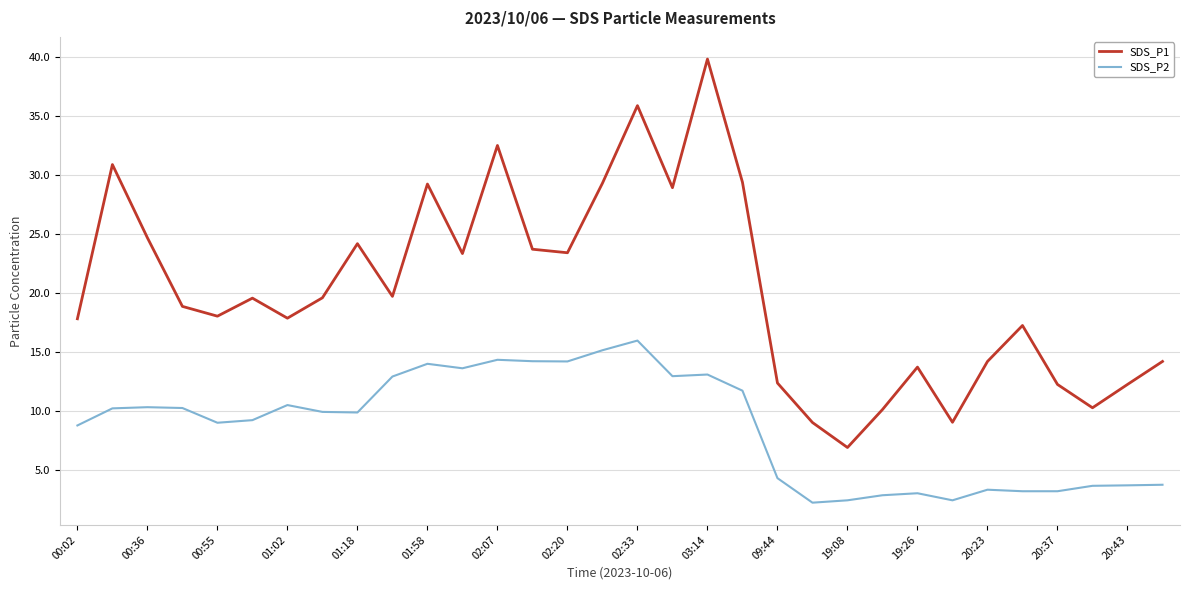

Rank the series by their average value, from lowest to highest.

SDS_P2, SDS_P1